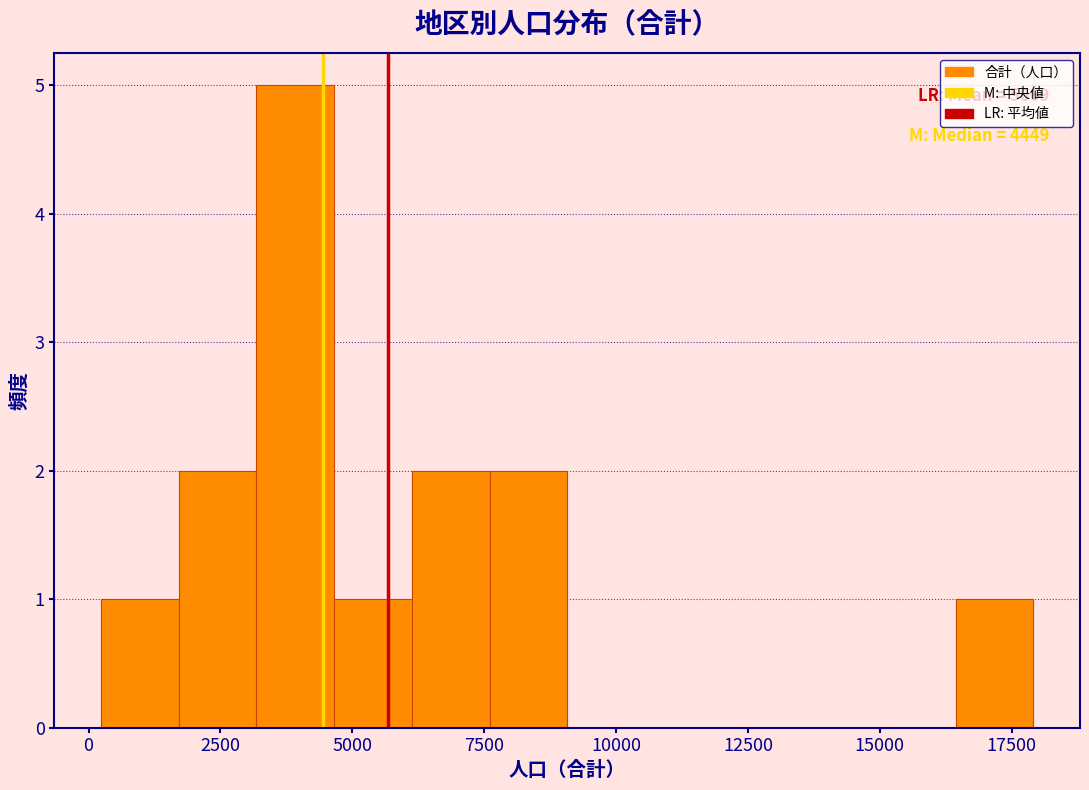

Around what value on the x-axis is the tallest bar? Give the approximate position of its centre, as read against the axis.

4000